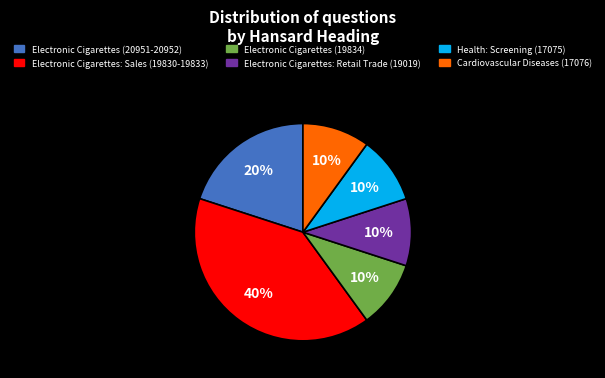

Between Health: Screening (17075) and Electronic Cigarettes (20951-20952), which is larger?

Electronic Cigarettes (20951-20952)